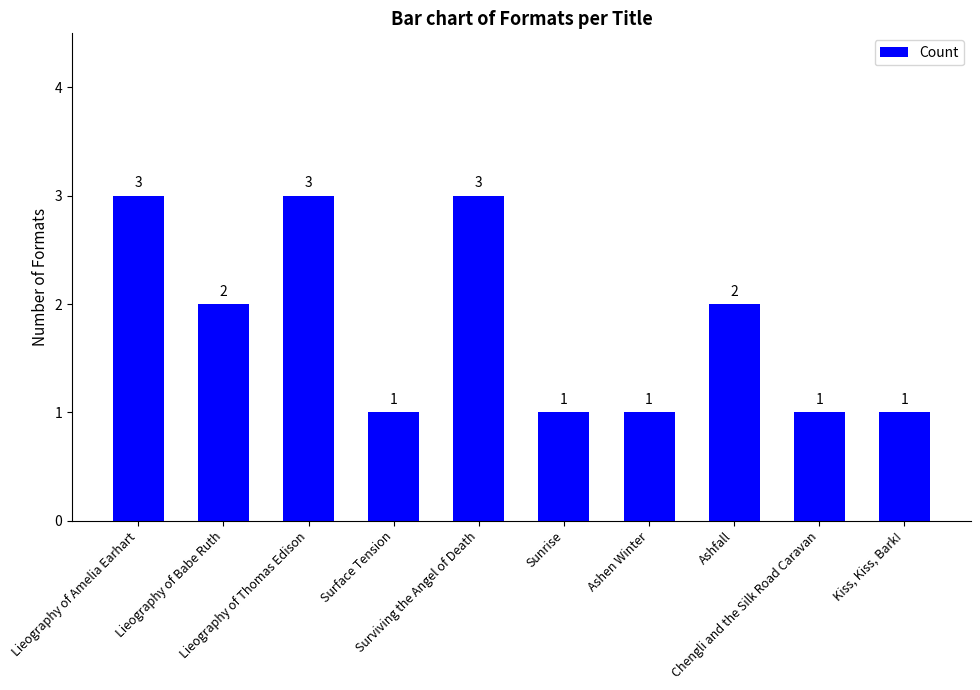

Count the values in the range 1 to 3.

10